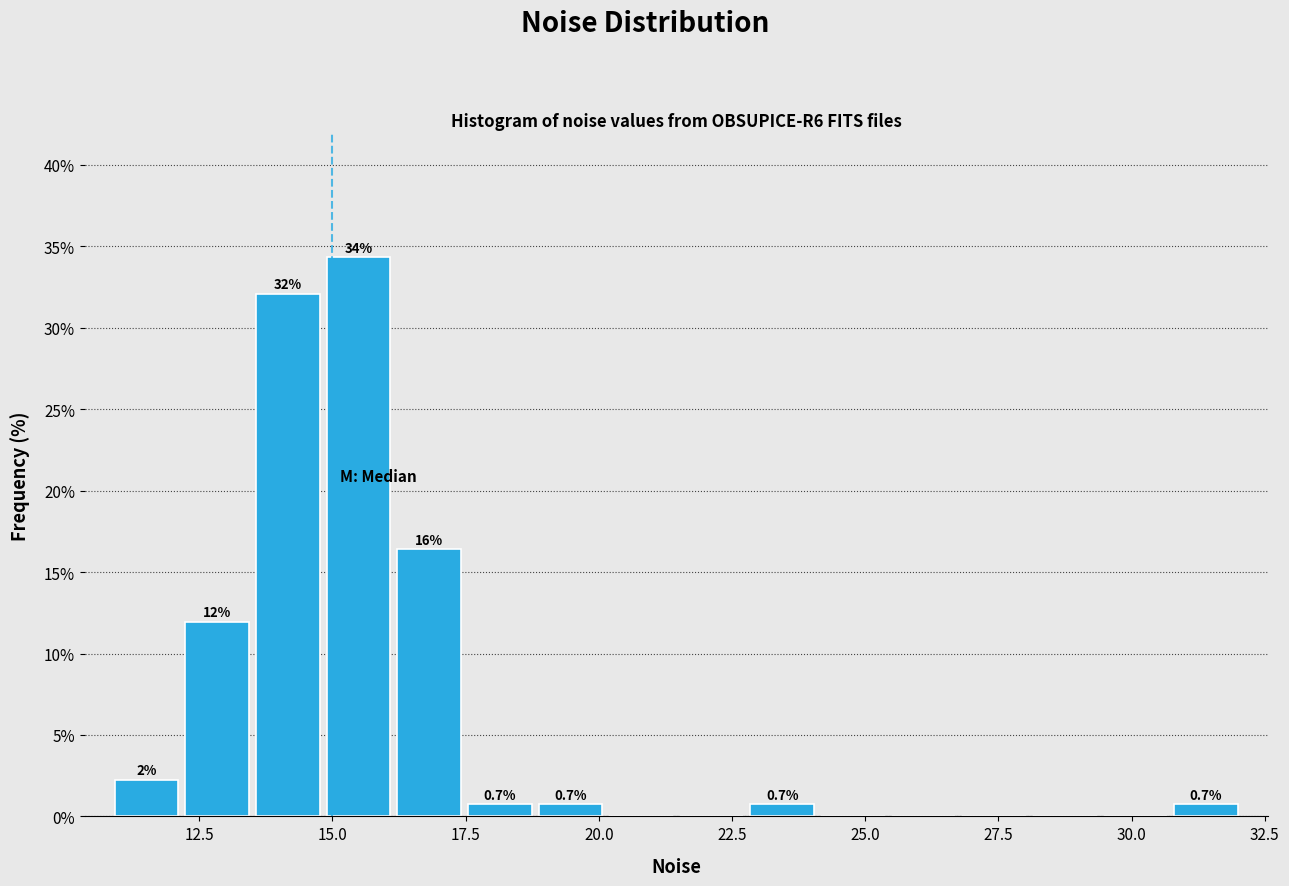

Around what value on the x-axis is the tallest bar? Give the approximate position of its centre, as read against the axis.

15.5